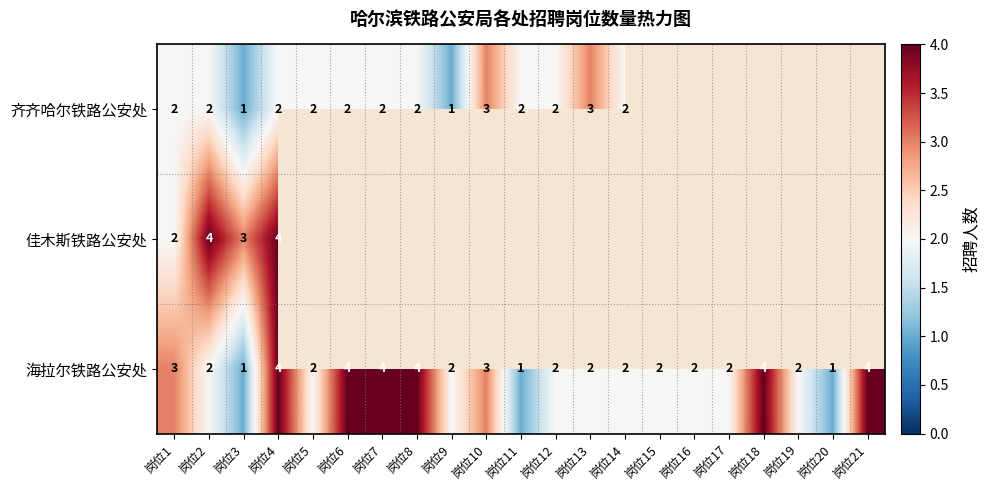

True or false: 齐齐哈尔铁路公安处 has a value of 1 at 岗位1.

False